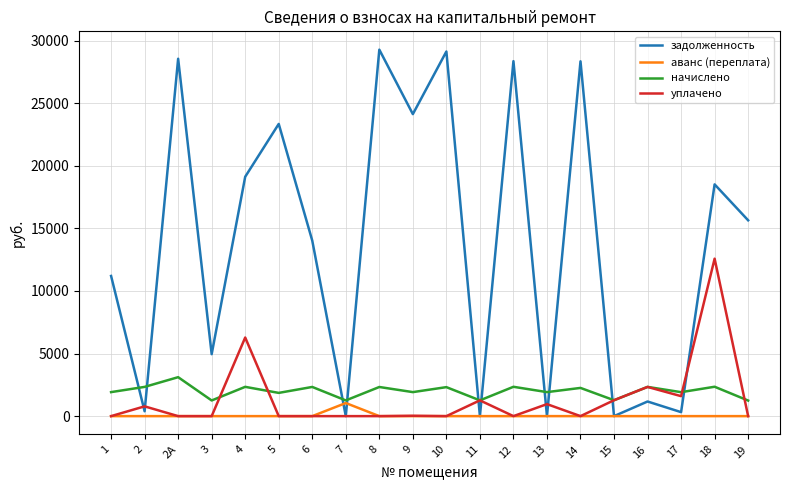

The value of задолженность at 12 is 14824.9. True or false?

False